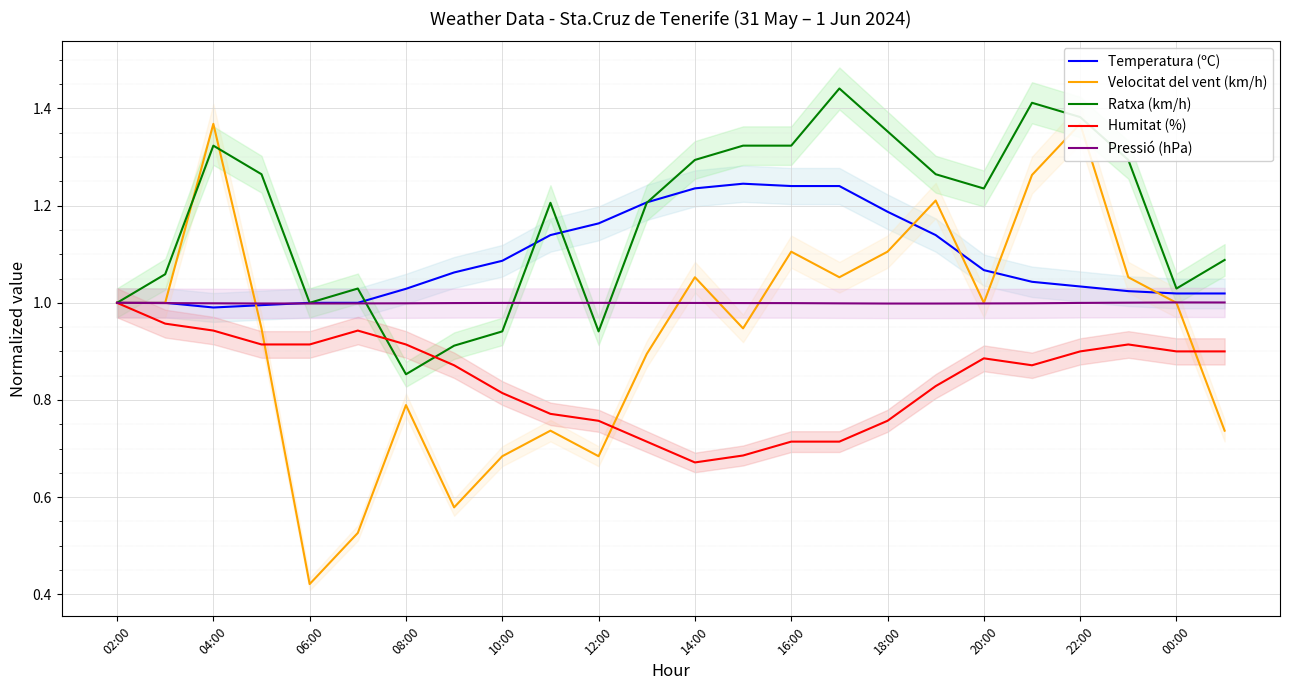

The Temperatura (ºC) series shows 1.4 at 20:00. True or false?

False